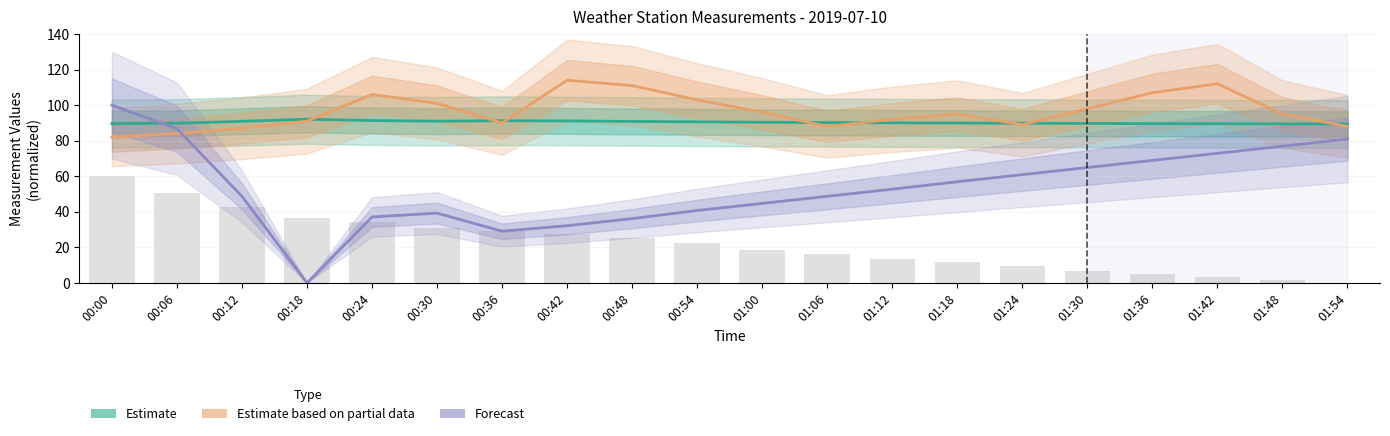

Reading right to left, transcribe all the data shown in this chart.

PressureMeas_1m: 01:54=0.0	01:48=1.9	01:42=3.5	01:36=5.1	01:30=7.0	01:24=9.3	01:18=11.7	01:12=13.7	01:06=16.0	01:00=18.4	00:54=22.2	00:48=25.1	00:42=27.3	00:36=29.4	00:30=31.2	00:24=34.2	00:18=36.8	00:12=42.6	00:06=50.3	00:00=60.0
GenWind_1: 01:54=88.0	01:48=95.0	01:42=112.0	01:36=107.0	01:30=98.0	01:24=89.0	01:18=95.0	01:12=92.0	01:06=88.0	01:00=96.0	00:54=103.0	00:48=111.0	00:42=114.0	00:36=90.0	00:30=101.0	00:24=106.0	00:18=91.0	00:12=87.0	00:06=84.0	00:00=82.0
RHStat155_1m_1: 01:54=89.4	01:48=89.5	01:42=89.5	01:36=89.6	01:30=89.7	01:24=89.8	01:18=89.9	01:12=90.0	01:06=90.2	01:00=90.4	00:54=90.6	00:48=90.8	00:42=91.1	00:36=91.2	00:30=91.0	00:24=91.3	00:18=92.1	00:12=90.9	00:06=89.8	00:00=89.6
TAStat155_1m_1: 01:54=80.9	01:48=76.9	01:42=72.9	01:36=68.9	01:30=64.9	01:24=60.9	01:18=56.9	01:12=52.7	01:06=48.7	01:00=44.7	00:54=40.7	00:48=36.2	00:42=32.2	00:36=29.1	00:30=39.3	00:24=37.1	00:18=0.0	00:12=48.7	00:06=86.7	00:00=100.0